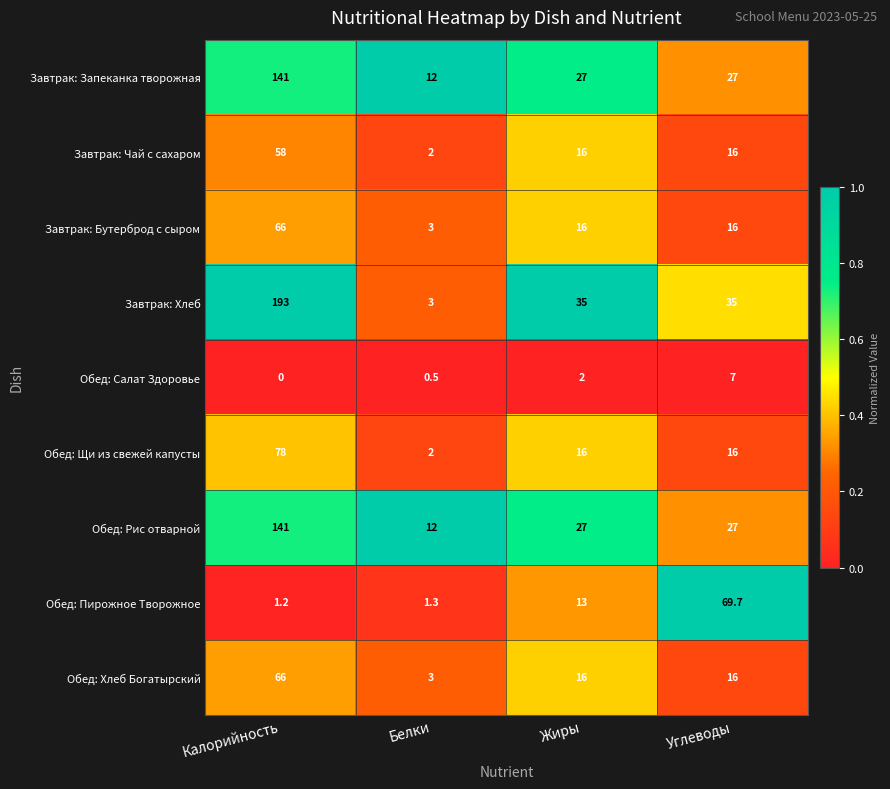

At which label does Обед: Щи из свежей капусты reach its minimum?

Белки